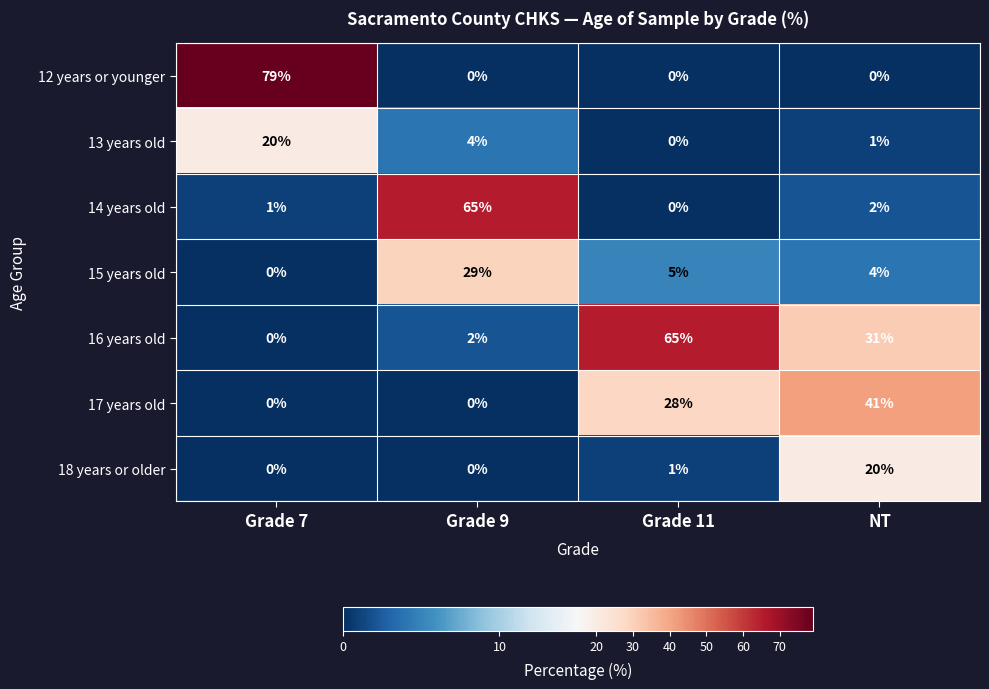

Reading right to left, extract all data points from this chart.

12 years or younger: 0	0	0	79
13 years old: 1	0	4	20
14 years old: 2	0	65	1
15 years old: 4	5	29	0
16 years old: 31	65	2	0
17 years old: 41	28	0	0
18 years or older: 20	1	0	0